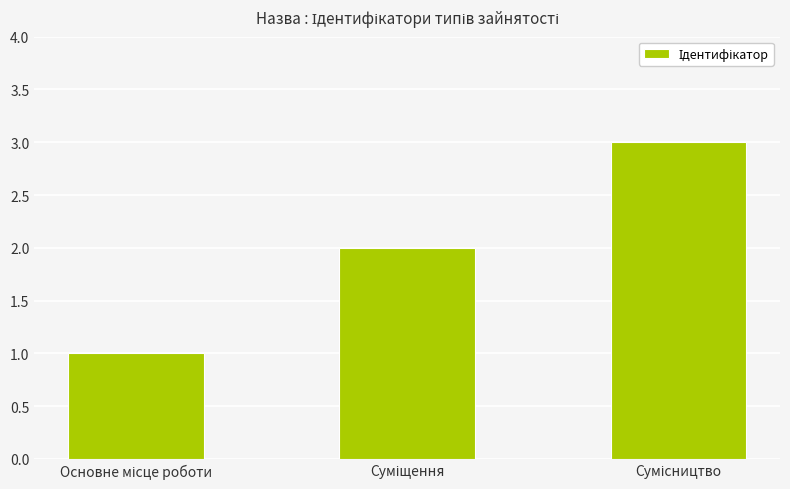

What is the sum of all values?

6